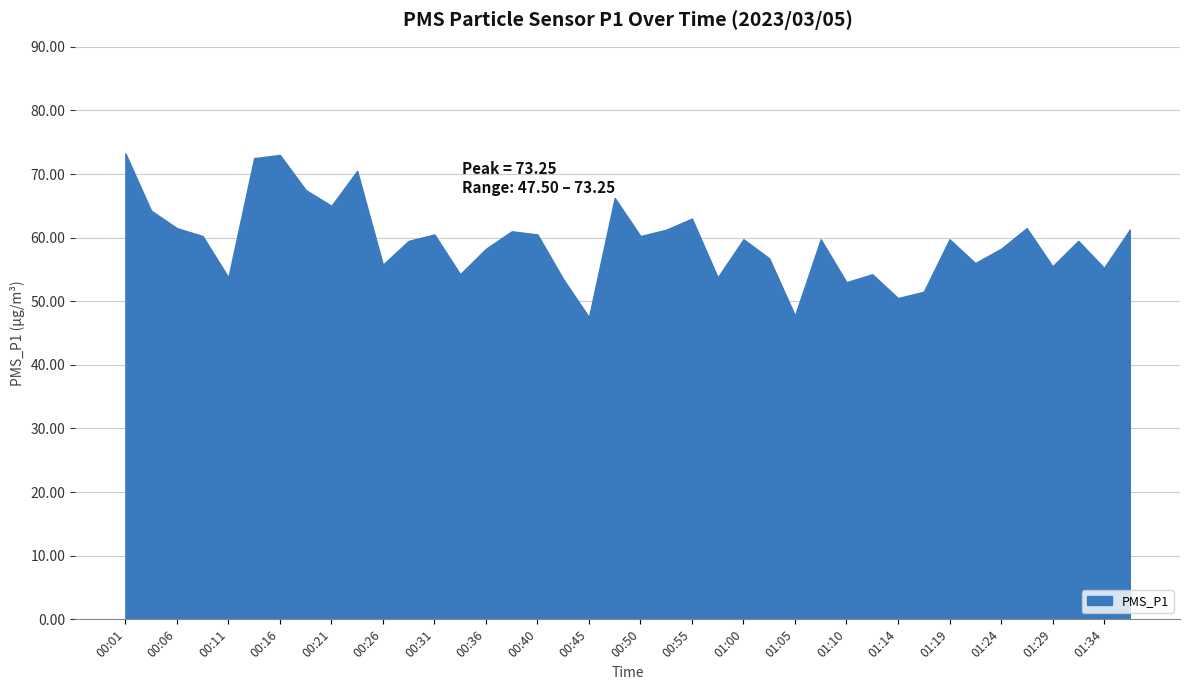

What is the smallest value displayed?

47.5